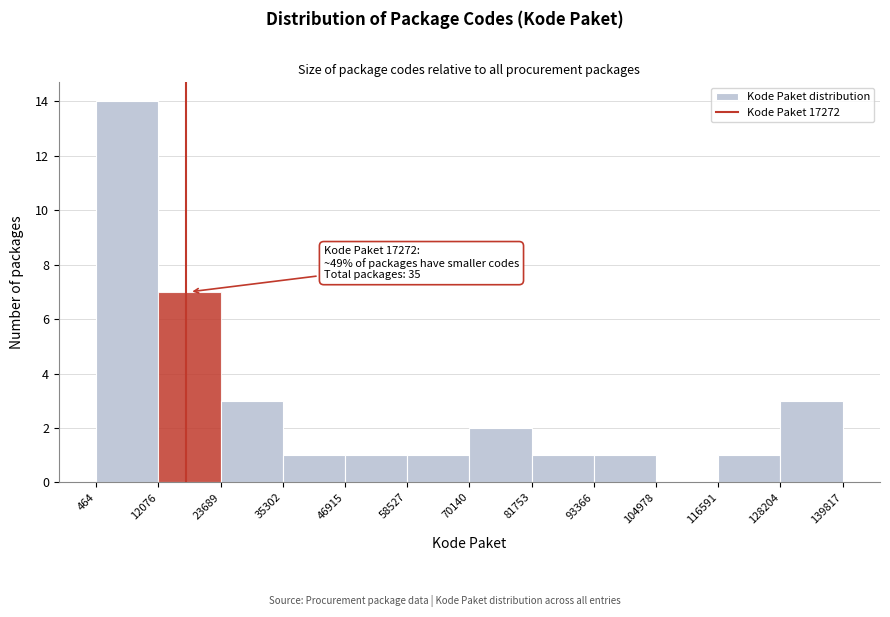

Over which range of the x-axis is the bar tallest?

464 to 12076